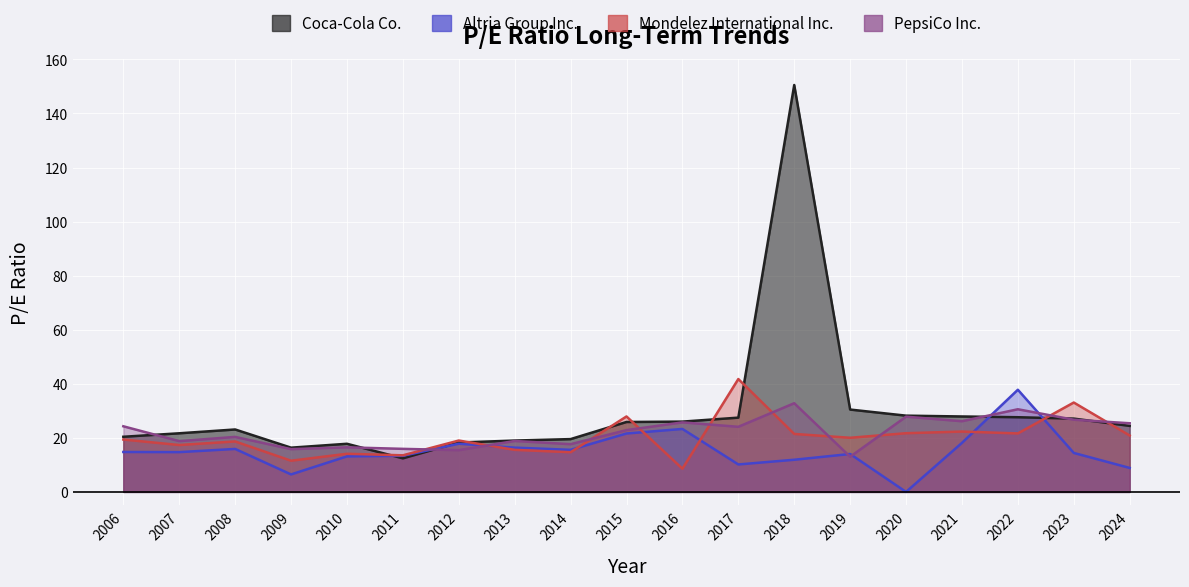

Between 2023 and 2024, which is larger?

2023